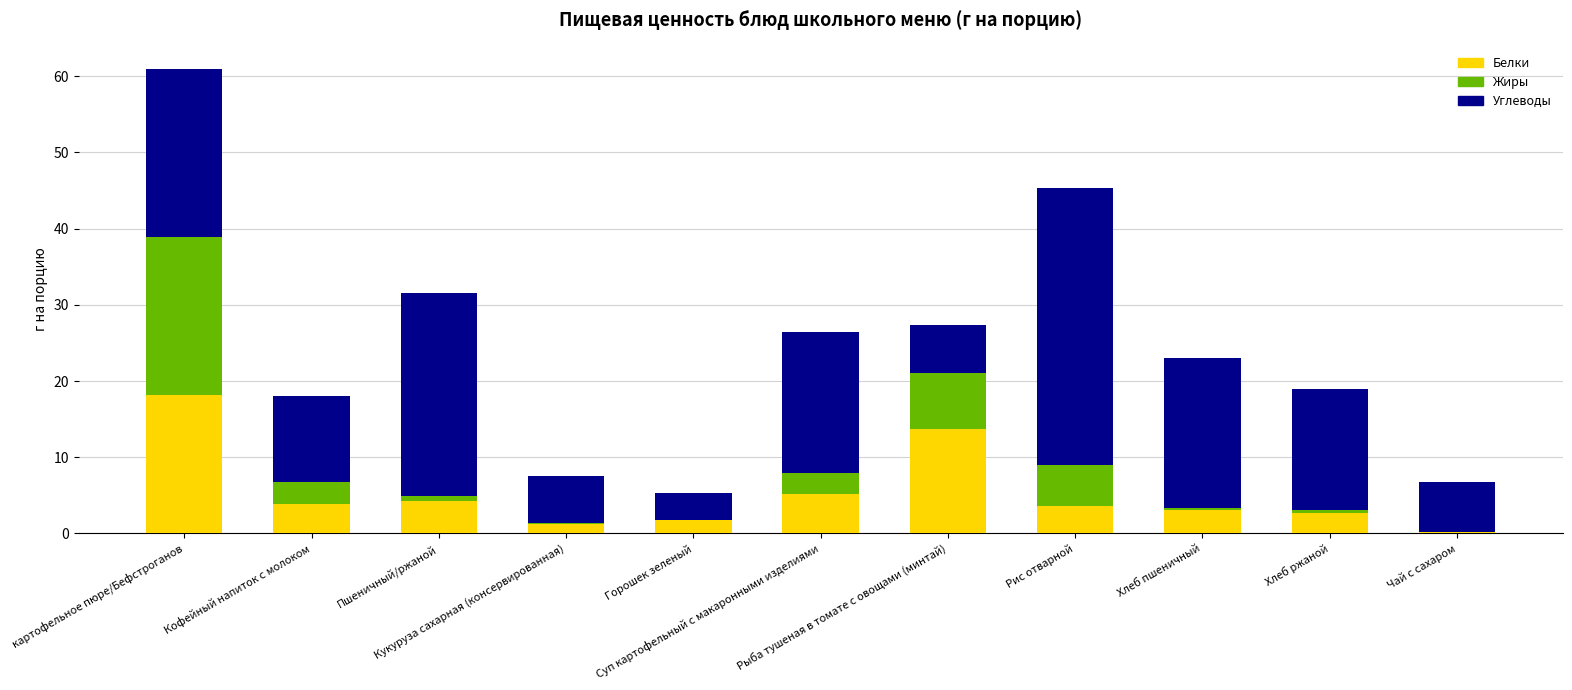

Are the bars horizontal?

No